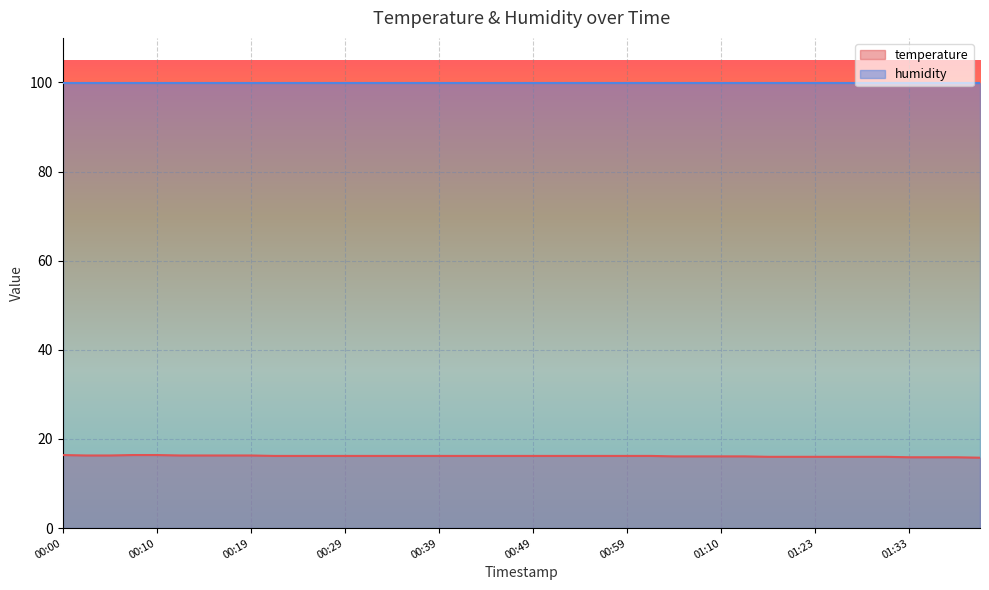

The chart shows a value of 16.2 at 00:45. True or false?

True